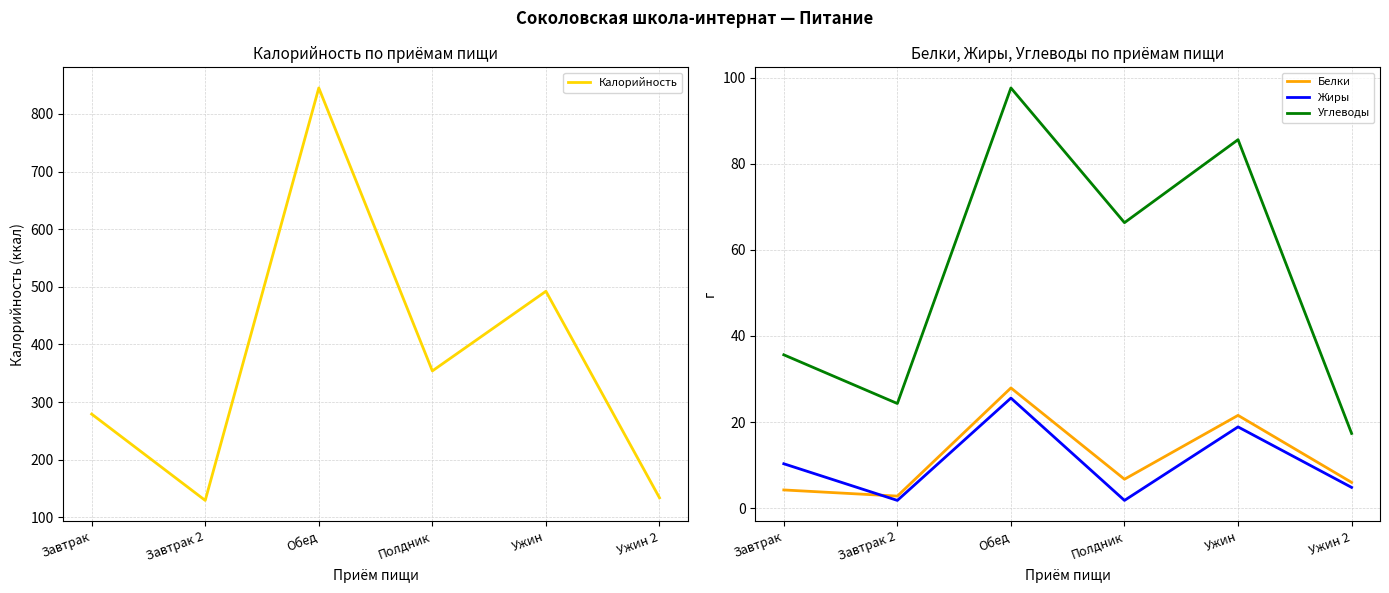

True or false: Белки and Углеводы intersect in this chart.

False